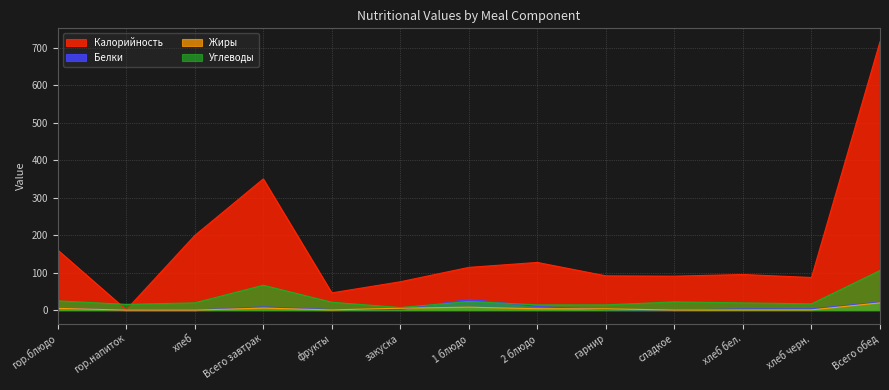

Reading left to right, list all the values displayed in this chart.

Калорийность: 160.4	0.9	199.0	350.0	46.0	75.6	114.0	127.2	91.4	90.6	95.0	87.0	716.1
Белки: 4.9	0.1	0.1	8.6	1.5	1.3	28.8	9.7	1.4	0.3	3.1	3.3	21.5
Жиры: 4.7	0.0	0.0	5.4	0.5	5.1	7.8	3.6	3.3	0.2	0.4	0.6	19.3
Углеводы: 24.7	15.3	19.3	66.3	21.0	6.8	22.9	14.0	14.0	21.9	19.3	16.7	105.6